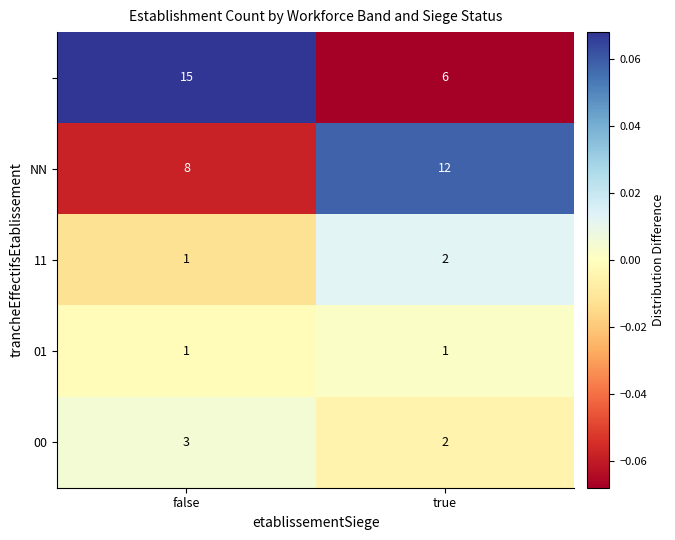

What is the spread (max minus min) of values at true?

11